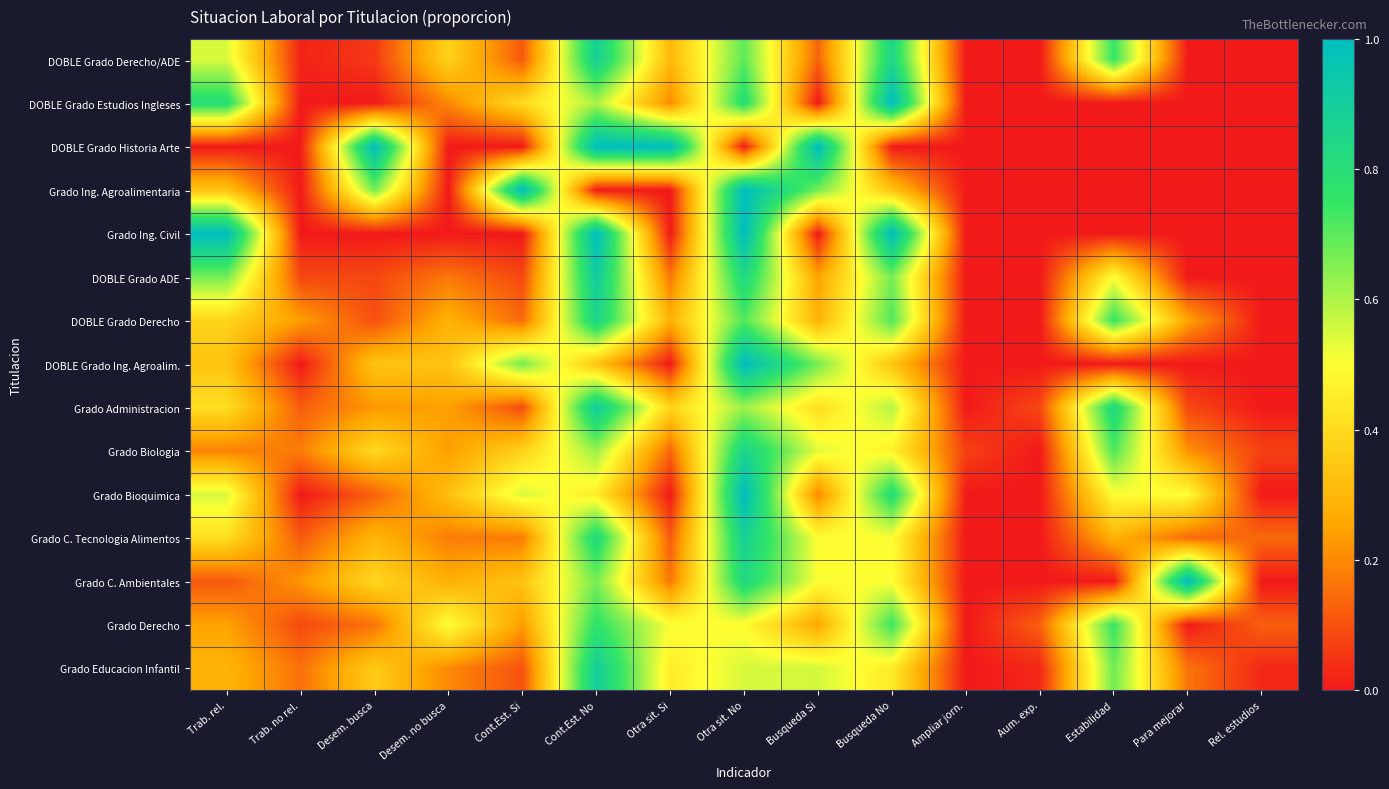

Reading left to right, transcribe all the data shown in this chart.

DOBLE Grado Derecho/ADE: Trab. rel.=0.5	Trab. no rel.=0.0	Desem. busca=0.1	Desem. no busca=0.4	Cont.Est. Si=0.1	Cont.Est. No=0.9	Otra sit. Si=0.3	Otra sit. No=0.7	Busqueda Si=0.1	Busqueda No=0.8	Ampliar jorn.=0.0	Aum. exp.=0.0	Estabilidad=0.8	Para mejorar=0.0	Rel. estudios=0.0
DOBLE Grado Estudios Ingleses: Trab. rel.=0.8	Trab. no rel.=0.0	Desem. busca=0.0	Desem. no busca=0.2	Cont.Est. Si=0.4	Cont.Est. No=0.6	Otra sit. Si=0.2	Otra sit. No=0.8	Busqueda Si=0.0	Busqueda No=1.0	Ampliar jorn.=0.0	Aum. exp.=0.0	Estabilidad=0.0	Para mejorar=0.0	Rel. estudios=0.0
DOBLE Grado Historia Arte: Trab. rel.=0.0	Trab. no rel.=0.0	Desem. busca=1.0	Desem. no busca=0.0	Cont.Est. Si=0.0	Cont.Est. No=1.0	Otra sit. Si=1.0	Otra sit. No=0.0	Busqueda Si=1.0	Busqueda No=0.0	Ampliar jorn.=0.0	Aum. exp.=0.0	Estabilidad=0.0	Para mejorar=0.0	Rel. estudios=0.0
Grado Ing. Agroalimentaria: Trab. rel.=0.3	Trab. no rel.=0.0	Desem. busca=0.7	Desem. no busca=0.0	Cont.Est. Si=1.0	Cont.Est. No=0.0	Otra sit. Si=0.0	Otra sit. No=1.0	Busqueda Si=0.7	Busqueda No=0.3	Ampliar jorn.=0.0	Aum. exp.=0.0	Estabilidad=0.0	Para mejorar=0.0	Rel. estudios=0.0
Grado Ing. Civil: Trab. rel.=1.0	Trab. no rel.=0.0	Desem. busca=0.0	Desem. no busca=0.0	Cont.Est. Si=0.0	Cont.Est. No=1.0	Otra sit. Si=0.0	Otra sit. No=1.0	Busqueda Si=0.0	Busqueda No=1.0	Ampliar jorn.=0.0	Aum. exp.=0.0	Estabilidad=0.0	Para mejorar=0.0	Rel. estudios=0.0
DOBLE Grado ADE: Trab. rel.=0.7	Trab. no rel.=0.1	Desem. busca=0.1	Desem. no busca=0.2	Cont.Est. Si=0.1	Cont.Est. No=0.9	Otra sit. Si=0.2	Otra sit. No=0.8	Busqueda Si=0.2	Busqueda No=0.7	Ampliar jorn.=0.0	Aum. exp.=0.0	Estabilidad=0.5	Para mejorar=0.0	Rel. estudios=0.0
DOBLE Grado Derecho: Trab. rel.=0.4	Trab. no rel.=0.2	Desem. busca=0.1	Desem. no busca=0.3	Cont.Est. Si=0.1	Cont.Est. No=0.9	Otra sit. Si=0.3	Otra sit. No=0.7	Busqueda Si=0.3	Busqueda No=0.7	Ampliar jorn.=0.0	Aum. exp.=0.0	Estabilidad=0.8	Para mejorar=0.2	Rel. estudios=0.0
DOBLE Grado Ing. Agroalim.: Trab. rel.=0.3	Trab. no rel.=0.0	Desem. busca=0.3	Desem. no busca=0.3	Cont.Est. Si=0.7	Cont.Est. No=0.3	Otra sit. Si=0.0	Otra sit. No=1.0	Busqueda Si=0.7	Busqueda No=0.3	Ampliar jorn.=0.0	Aum. exp.=0.0	Estabilidad=0.0	Para mejorar=0.0	Rel. estudios=0.0
Grado Administracion: Trab. rel.=0.4	Trab. no rel.=0.1	Desem. busca=0.2	Desem. no busca=0.2	Cont.Est. Si=0.1	Cont.Est. No=0.9	Otra sit. Si=0.4	Otra sit. No=0.6	Busqueda Si=0.4	Busqueda No=0.6	Ampliar jorn.=0.0	Aum. exp.=0.1	Estabilidad=0.8	Para mejorar=0.1	Rel. estudios=0.0
Grado Biologia: Trab. rel.=0.2	Trab. no rel.=0.2	Desem. busca=0.4	Desem. no busca=0.2	Cont.Est. Si=0.4	Cont.Est. No=0.6	Otra sit. Si=0.1	Otra sit. No=0.9	Busqueda Si=0.5	Busqueda No=0.5	Ampliar jorn.=0.1	Aum. exp.=0.0	Estabilidad=0.7	Para mejorar=0.2	Rel. estudios=0.1
Grado Bioquimica: Trab. rel.=0.5	Trab. no rel.=0.0	Desem. busca=0.1	Desem. no busca=0.3	Cont.Est. Si=0.5	Cont.Est. No=0.5	Otra sit. Si=0.0	Otra sit. No=1.0	Busqueda Si=0.2	Busqueda No=0.8	Ampliar jorn.=0.0	Aum. exp.=0.0	Estabilidad=0.5	Para mejorar=0.5	Rel. estudios=0.0
Grado C. Tecnologia Alimentos: Trab. rel.=0.4	Trab. no rel.=0.1	Desem. busca=0.3	Desem. no busca=0.2	Cont.Est. Si=0.2	Cont.Est. No=0.8	Otra sit. Si=0.1	Otra sit. No=0.9	Busqueda Si=0.5	Busqueda No=0.5	Ampliar jorn.=0.0	Aum. exp.=0.0	Estabilidad=0.3	Para mejorar=0.1	Rel. estudios=0.1
Grado C. Ambientales: Trab. rel.=0.1	Trab. no rel.=0.2	Desem. busca=0.4	Desem. no busca=0.3	Cont.Est. Si=0.3	Cont.Est. No=0.7	Otra sit. Si=0.2	Otra sit. No=0.8	Busqueda Si=0.5	Busqueda No=0.5	Ampliar jorn.=0.0	Aum. exp.=0.0	Estabilidad=0.0	Para mejorar=1.0	Rel. estudios=0.0
Grado Derecho: Trab. rel.=0.2	Trab. no rel.=0.1	Desem. busca=0.2	Desem. no busca=0.5	Cont.Est. Si=0.2	Cont.Est. No=0.8	Otra sit. Si=0.5	Otra sit. No=0.5	Busqueda Si=0.3	Busqueda No=0.7	Ampliar jorn.=0.0	Aum. exp.=0.1	Estabilidad=0.8	Para mejorar=0.0	Rel. estudios=0.1
Grado Educacion Infantil: Trab. rel.=0.3	Trab. no rel.=0.2	Desem. busca=0.4	Desem. no busca=0.2	Cont.Est. Si=0.1	Cont.Est. No=0.9	Otra sit. Si=0.5	Otra sit. No=0.5	Busqueda Si=0.6	Busqueda No=0.4	Ampliar jorn.=0.0	Aum. exp.=0.0	Estabilidad=0.7	Para mejorar=0.2	Rel. estudios=0.0